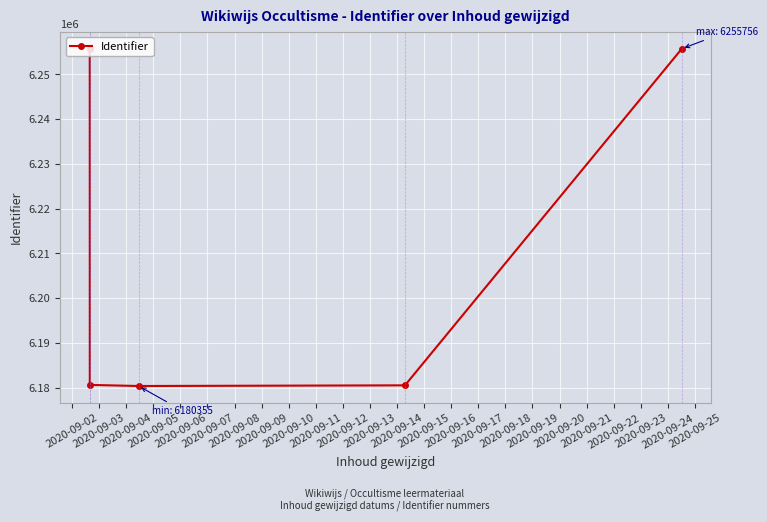

What is the minimum value shown in the chart?

6180355